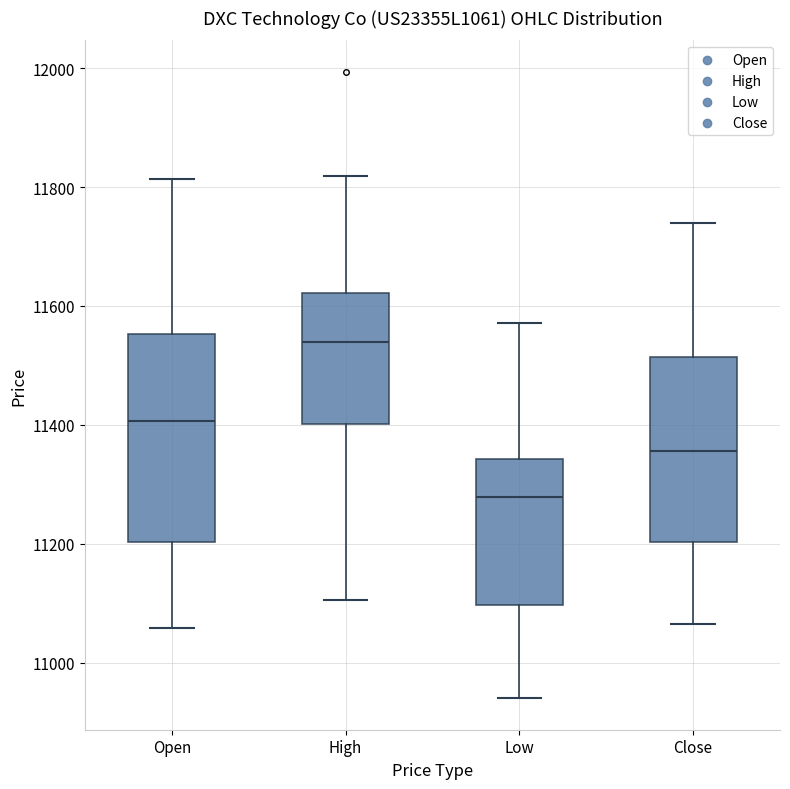

Reading left to right, read every box against the y-axis: the position of its median line, the range the box covers, and the ends of its whiskers. The values are not printed on the chart, so give them approximately, as read against the axis.

Open: median 11400, box 11200 to 11560, whiskers 11060 to 11820
High: median 11540, box 11400 to 11620, whiskers 11100 to 11820
Low: median 11280, box 11100 to 11340, whiskers 10940 to 11580
Close: median 11360, box 11200 to 11520, whiskers 11060 to 11740